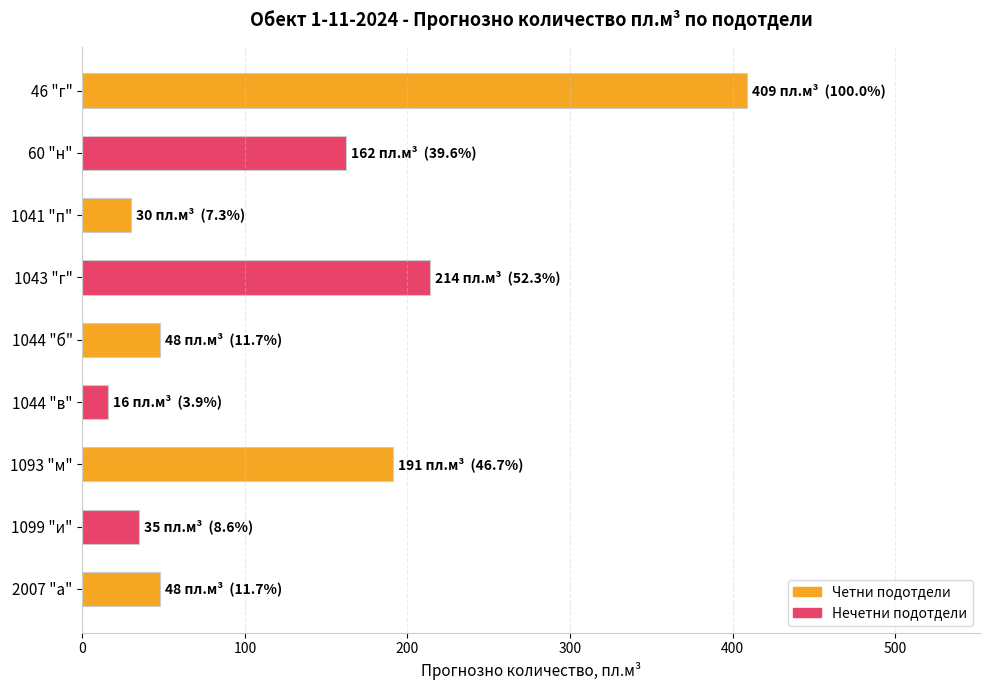

Reading bottom to top, what are all the values shown in this chart?

2007 "а"=48	1099 "и"=35	1093 "м"=191	1044 "в"=16	1044 "б"=48	1043 "г"=214	1041 "п"=30	60 "н"=162	46 "г"=409